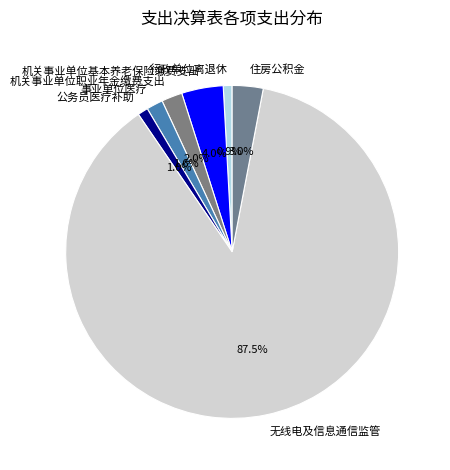

How much of the chart is everything except 事业单位医疗?

98.4%